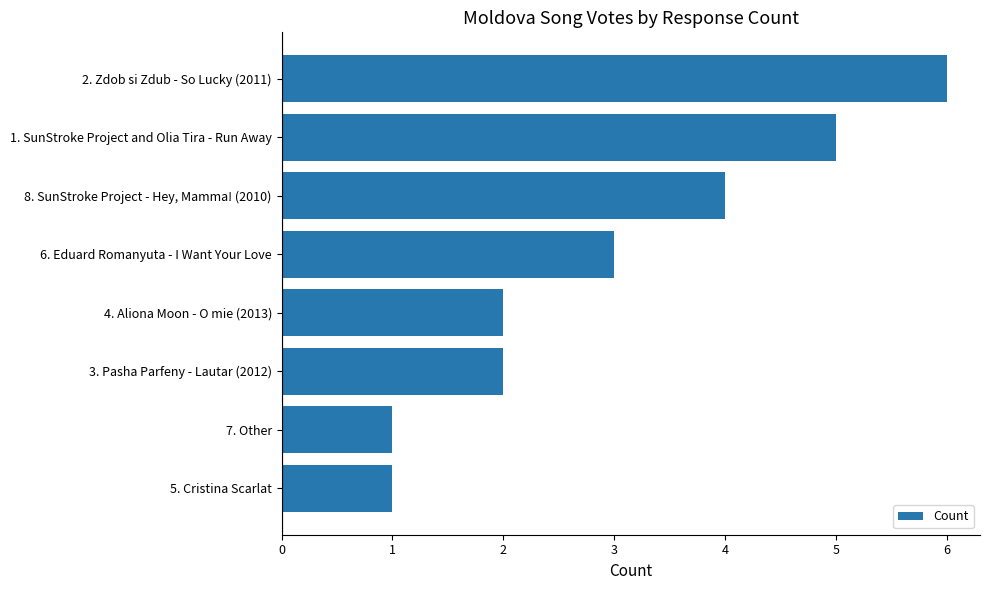

What value does the data have at 8. SunStroke Project - Hey, Mamma! (2010)?

4